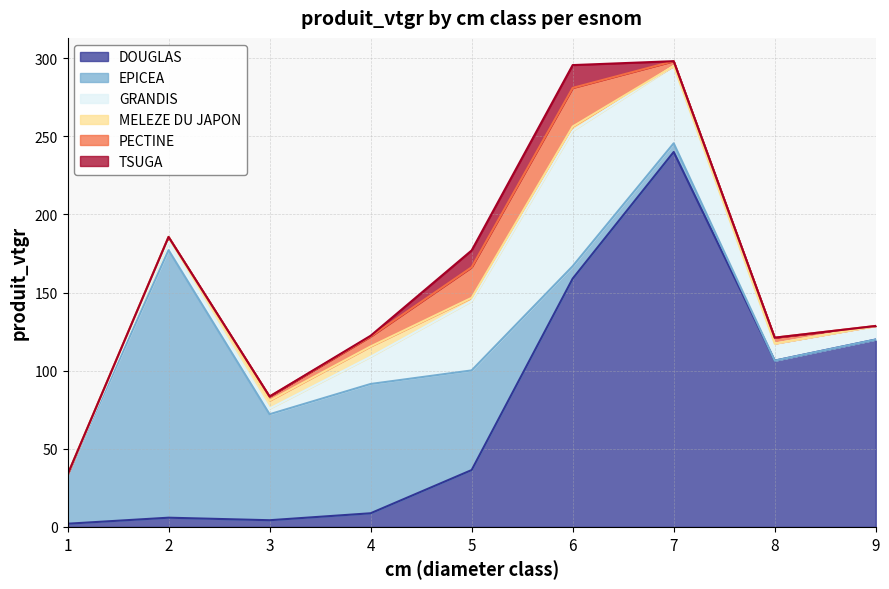

Which series ends up on top after the final intersection of EPICEA and DOUGLAS?

DOUGLAS